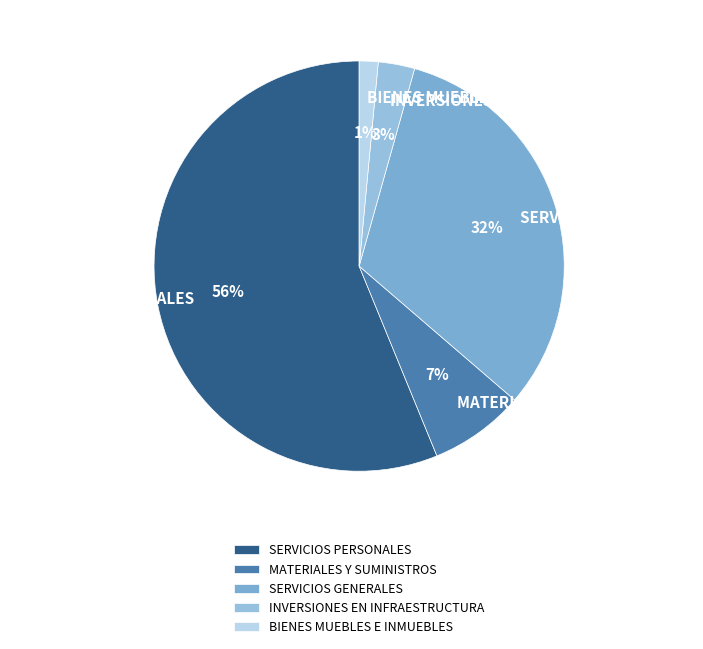

Which slice is the smallest?

BIENES MUEBLES E INMUEBLES